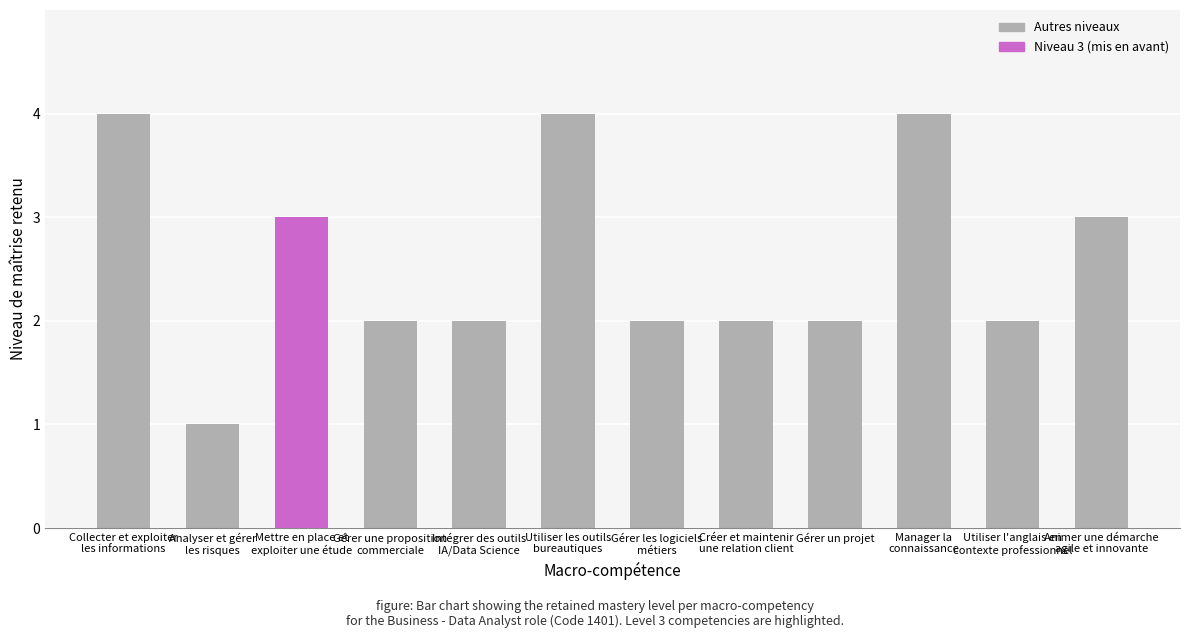

What is the difference between the second highest and second lowest values?

2